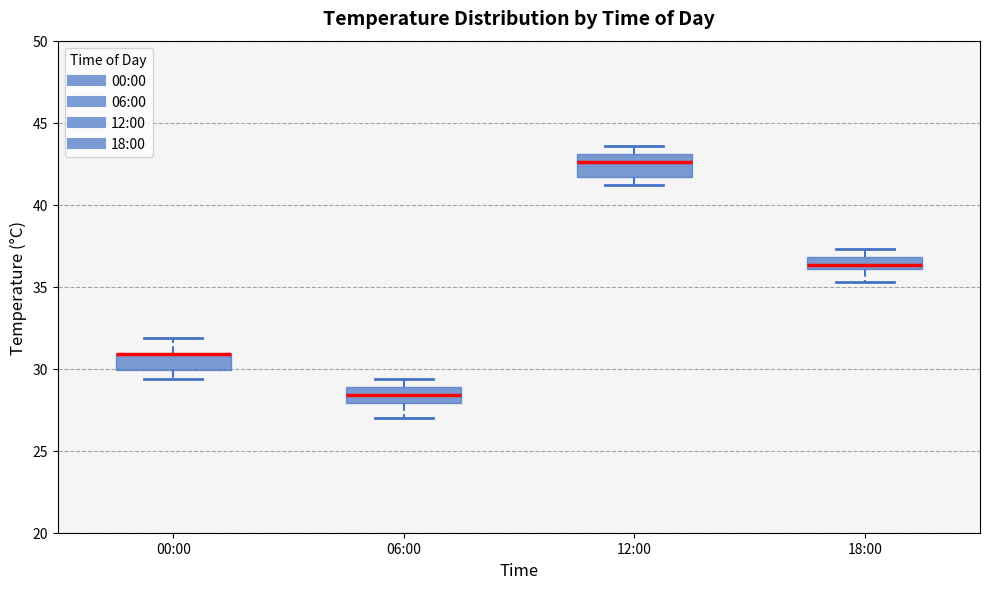

Reading left to right, transcribe this box plot: for each box, give where its median line is, the range the box spans, and where its two whiskers end, as read against the y-axis. The values are not printed on the chart, so give them approximately, as read against the axis.

00:00: median 31.0 (drawn on the box's upper edge), box 30.0 to 31.0, whiskers 29.5 to 32.0
06:00: median 28.5, box 28.0 to 29.0, whiskers 27.0 to 29.5
12:00: median 42.5, box 41.5 to 43.0, whiskers 41.0 to 43.5
18:00: median 36.5, box 36.0 to 37.0, whiskers 35.5 to 37.5